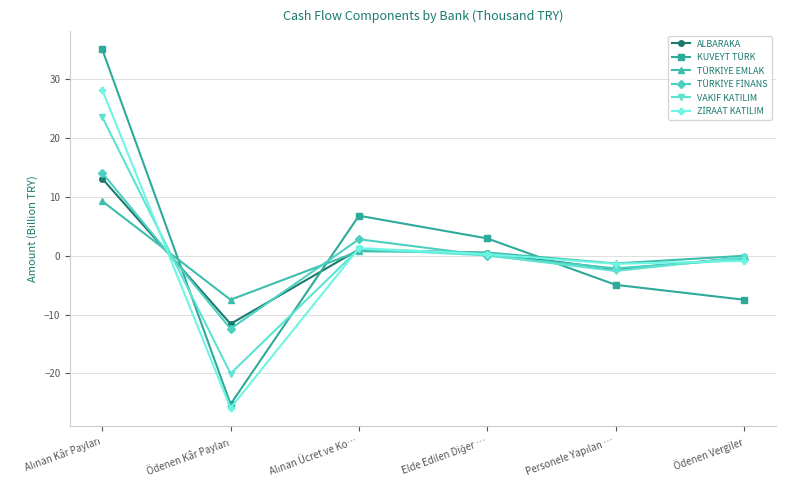

What is the minimum value shown in the chart?

-25.9